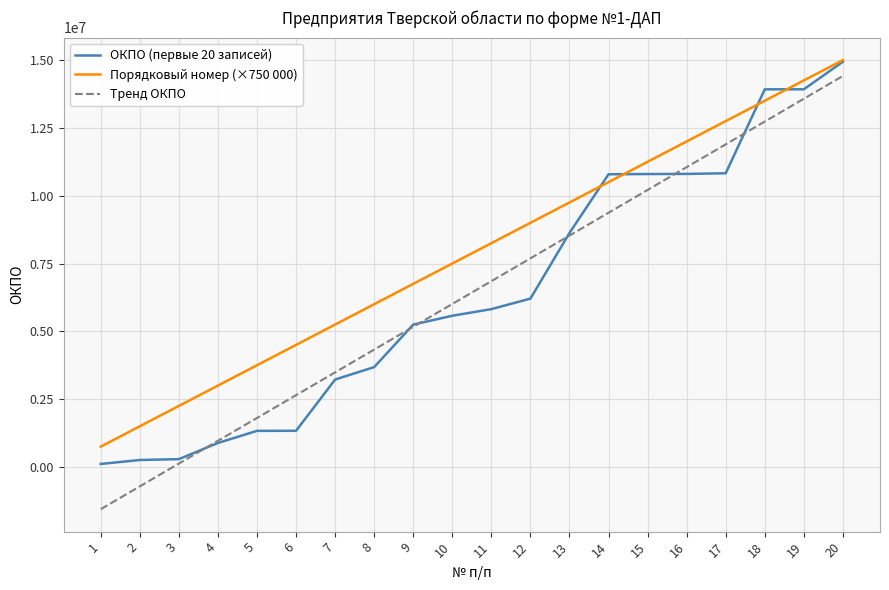

What value does the Порядковый номер (×750 000) series have at 13?

9750000.0